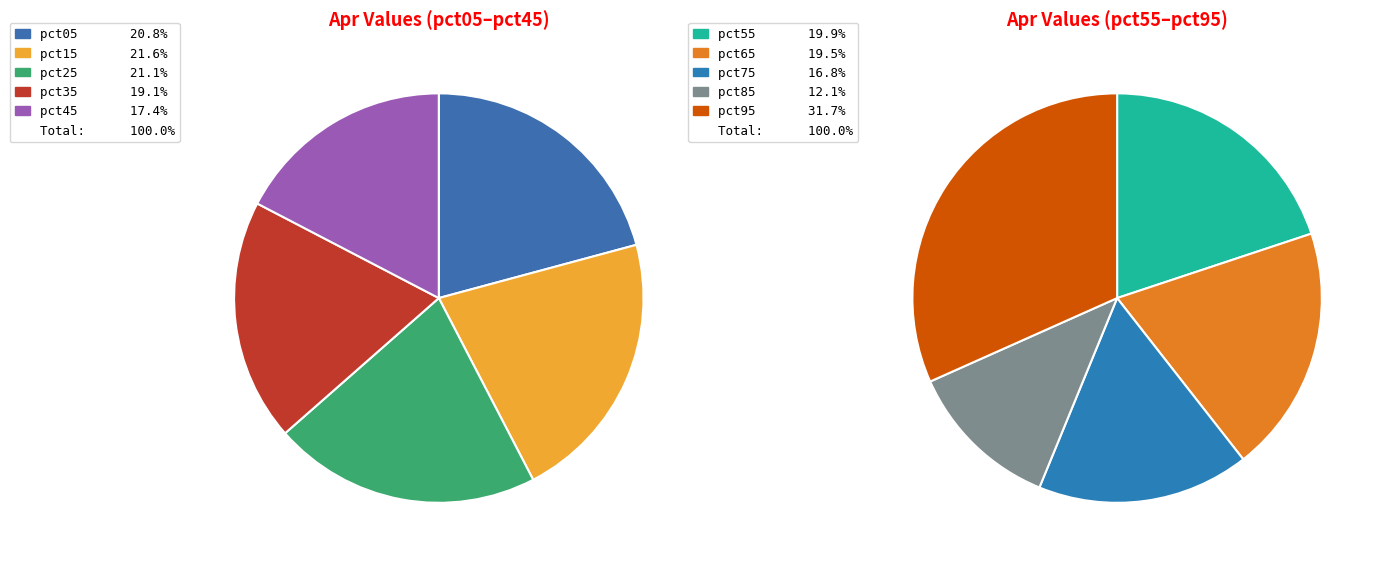

How many slices are in this pie chart?

10